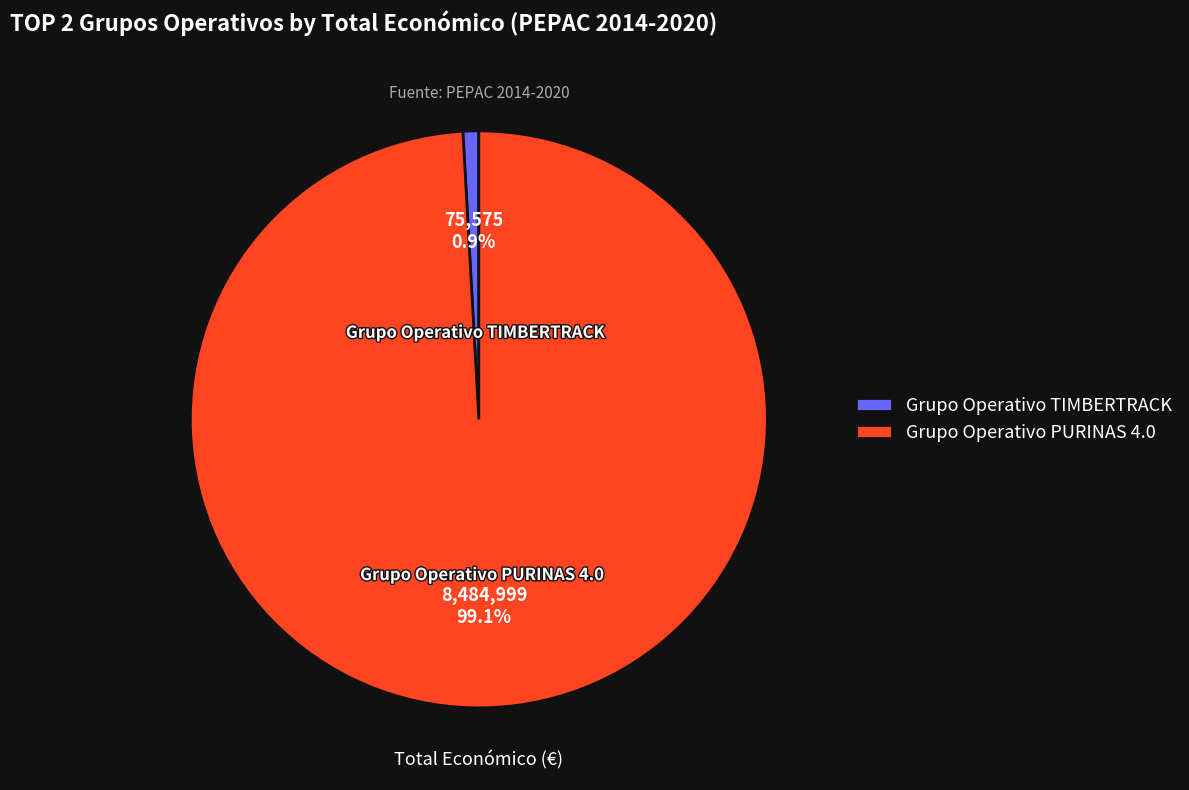

To the nearest percent, what portion does Grupo Operativo TIMBERTRACK represent?

1%